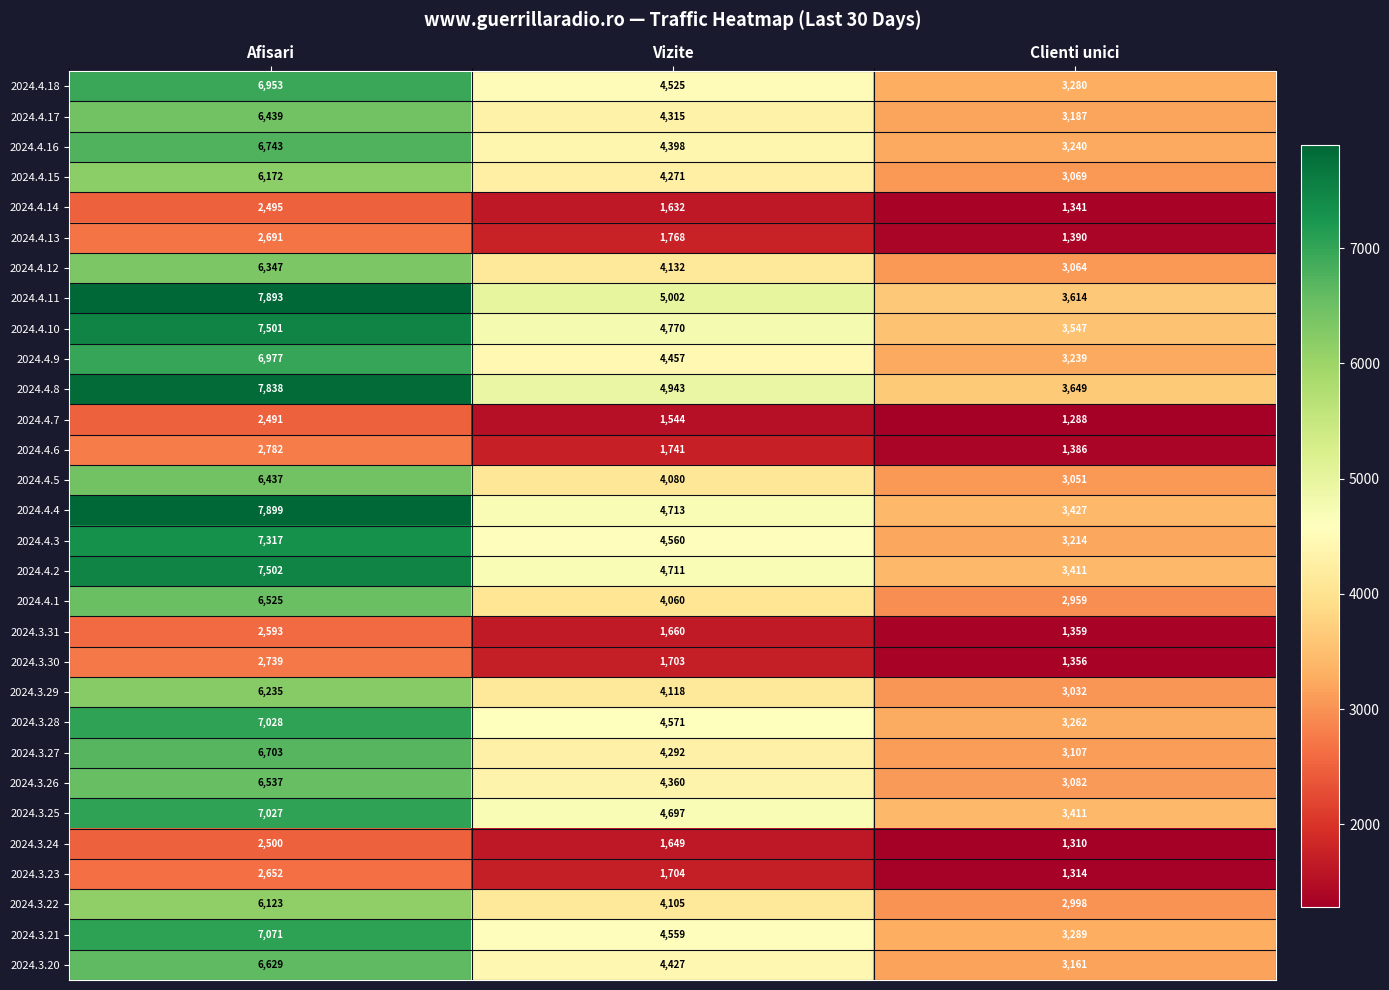

What is the total value across all series at Afisari?

172839